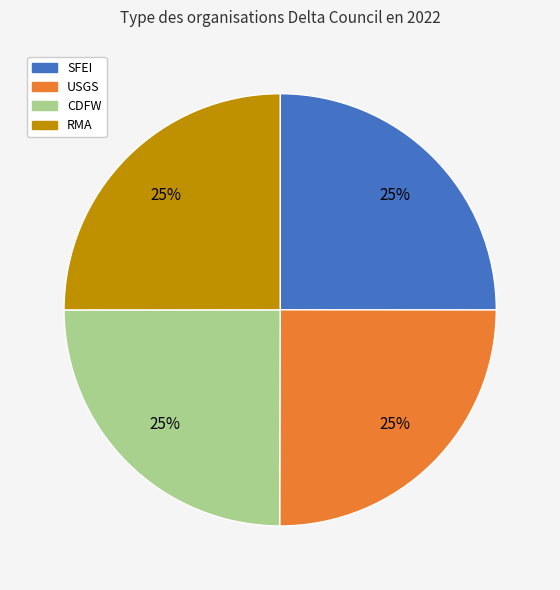

Is there any slice that represents more than half of the pie?

No